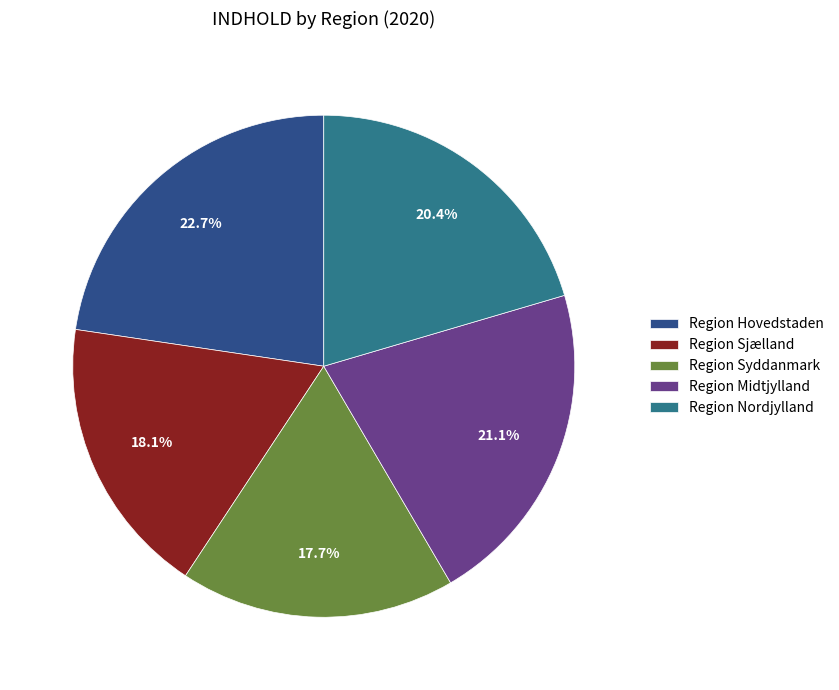

What portion of the pie excludes Region Midtjylland?

79.2%